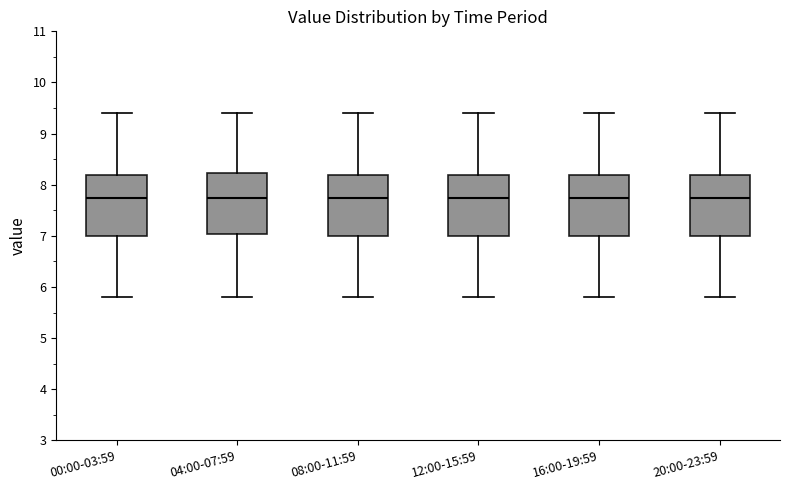

Where does the upper whisker of the box for 00:00-03:59 end on the y-axis? The values are not printed on the chart, so give them approximately, as read against the axis.

9.4